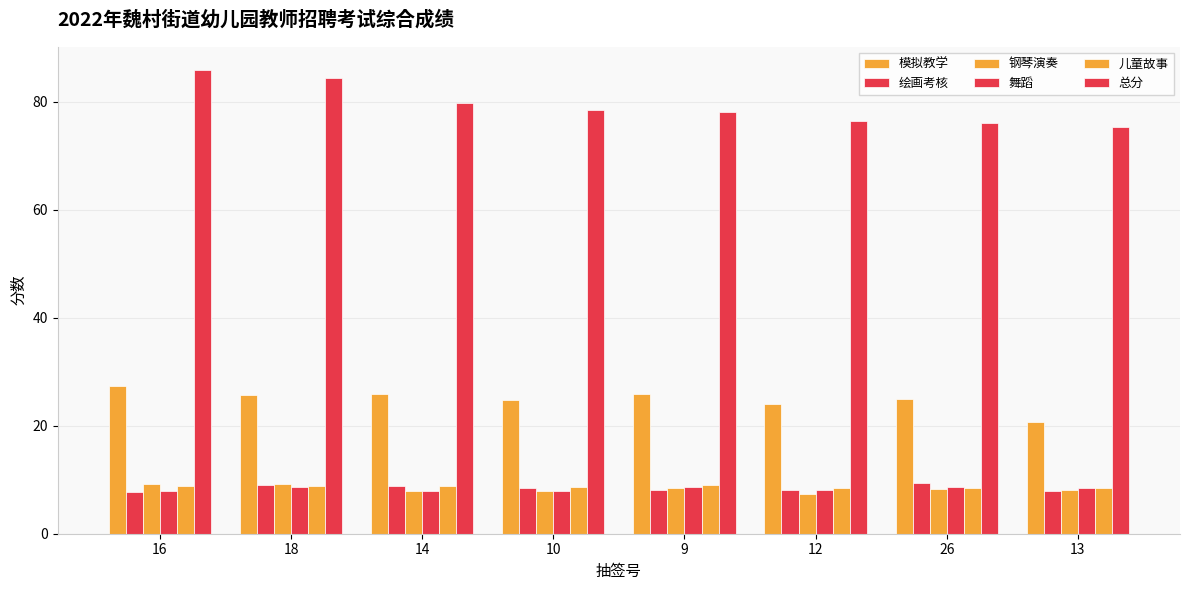

What is the sum of all 舞蹈 values?

66.2